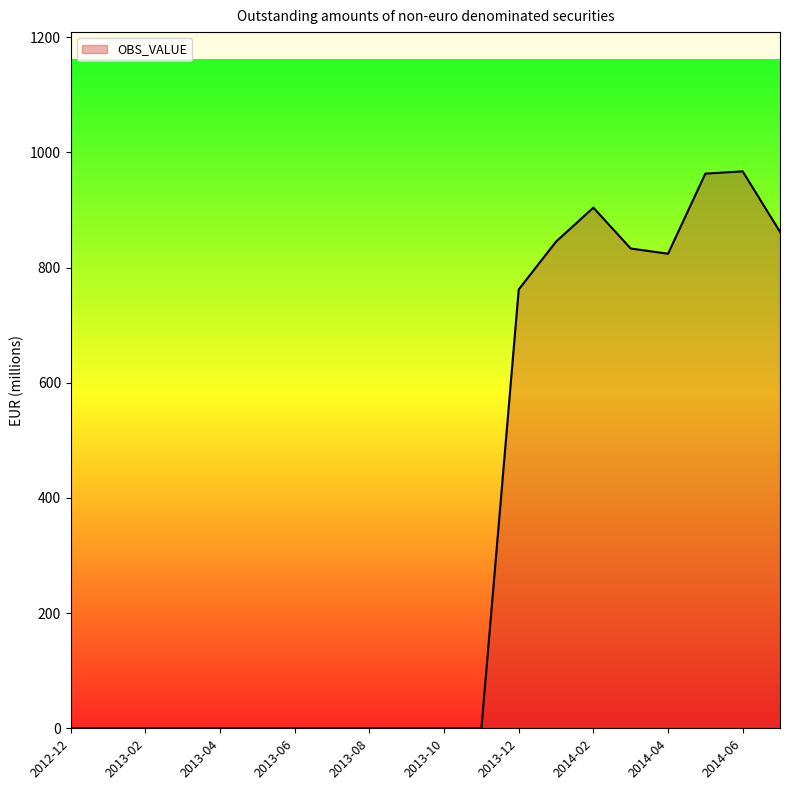

What is the greatest value displayed?

967